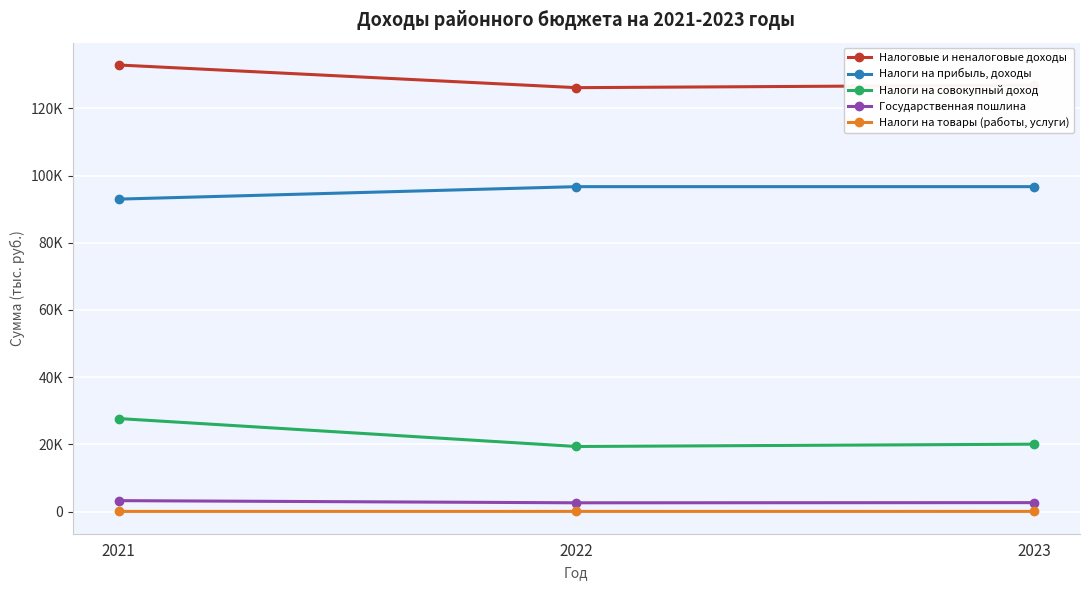

Is this an area chart (filled region under the line)?

No